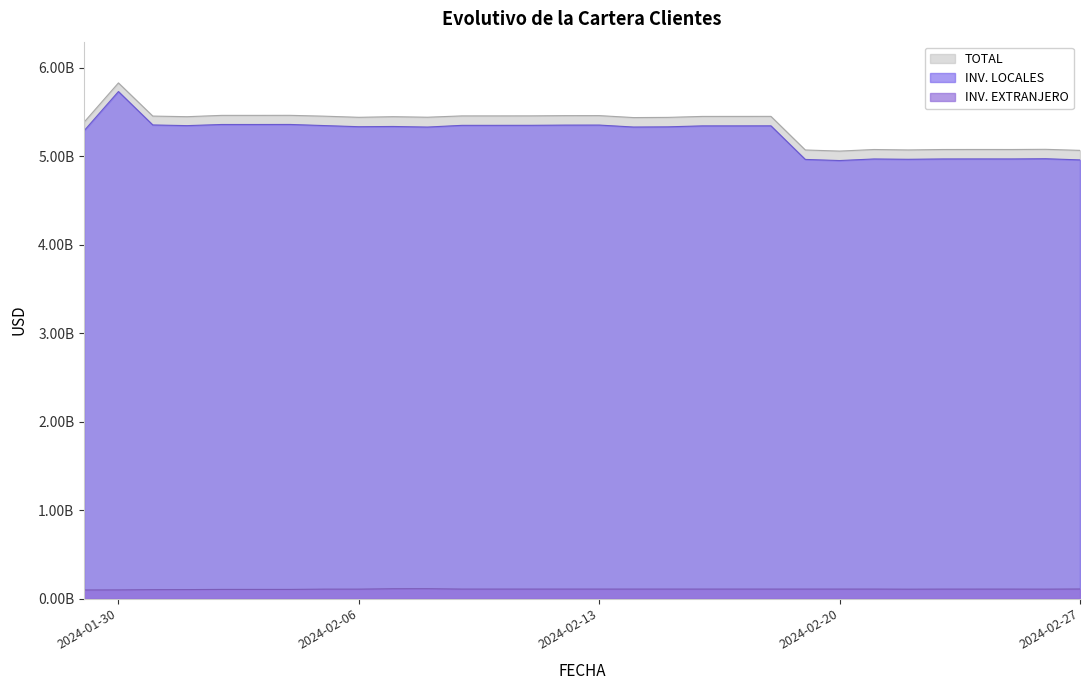

Reading right to left, what are all the values shown in this chart?

INV. LOCALES: 2024-02-27=4960214313.5	2024-02-26=4973449323.3	2024-02-25=4970998977.3	2024-02-24=4971337485.8	2024-02-23=4970926358.9	2024-02-22=4967065610.8	2024-02-21=4970715918.5	2024-02-20=4952843976.1	2024-02-19=4965542439.4	2024-02-18=5345431191.2	2024-02-17=5345011581.2	2024-02-16=5344896023.9	2024-02-15=5334023799.1	2024-02-14=5331871816.8	2024-02-13=5354031392.4	2024-02-12=5353663038.9	2024-02-11=5351151500.0	2024-02-10=5350862096.2	2024-02-09=5350790359.6	2024-02-08=5331564048.3	2024-02-07=5338094671.4	2024-02-06=5335503284.5	2024-02-05=5348271071.1	2024-02-04=5360951854.0	2024-02-03=5360517599.1	2024-02-02=5360487721.9	2024-02-01=5347712498.4	2024-01-31=5355342762.8	2024-01-30=5733107005.8	2024-01-29=5290125135.5
INV. EXTRANJERO: 2024-02-27=107728134.8	2024-02-26=106216892.0	2024-02-25=106669969.0	2024-02-24=106649210.1	2024-02-23=106627939.9	2024-02-22=105611104.1	2024-02-21=106951509.8	2024-02-20=106909218.6	2024-02-19=106902833.9	2024-02-18=106915714.0	2024-02-17=106895618.5	2024-02-16=106873896.0	2024-02-15=106845379.0	2024-02-14=106891985.0	2024-02-13=106923160.3	2024-02-12=106901782.6	2024-02-11=106894045.9	2024-02-10=106873662.1	2024-02-09=106851975.0	2024-02-08=111200218.2	2024-02-07=110737939.7	2024-02-06=106247001.3	2024-02-05=106219276.1	2024-02-04=103082768.3	2024-02-03=103061364.2	2024-02-02=103041573.2	2024-02-01=101001560.8	2024-01-31=100295026.6	2024-01-30=97584708.4	2024-01-29=96799878.6
TOTAL: 2024-02-27=5067942448.4	2024-02-26=5079666215.3	2024-02-25=5077668946.3	2024-02-24=5077986695.9	2024-02-23=5077554298.8	2024-02-22=5072676714.9	2024-02-21=5077667428.3	2024-02-20=5059753194.7	2024-02-19=5072445273.3	2024-02-18=5452346905.3	2024-02-17=5451907199.7	2024-02-16=5451769919.9	2024-02-15=5440869178.1	2024-02-14=5438763801.8	2024-02-13=5460954552.7	2024-02-12=5460564821.4	2024-02-11=5458045545.8	2024-02-10=5457735758.4	2024-02-09=5457642334.6	2024-02-08=5442764266.4	2024-02-07=5448832611.2	2024-02-06=5441750285.8	2024-02-05=5454490347.2	2024-02-04=5464034622.2	2024-02-03=5463578963.3	2024-02-02=5463529295.1	2024-02-01=5448714059.2	2024-01-31=5455637789.4	2024-01-30=5830691714.2	2024-01-29=5386925014.1